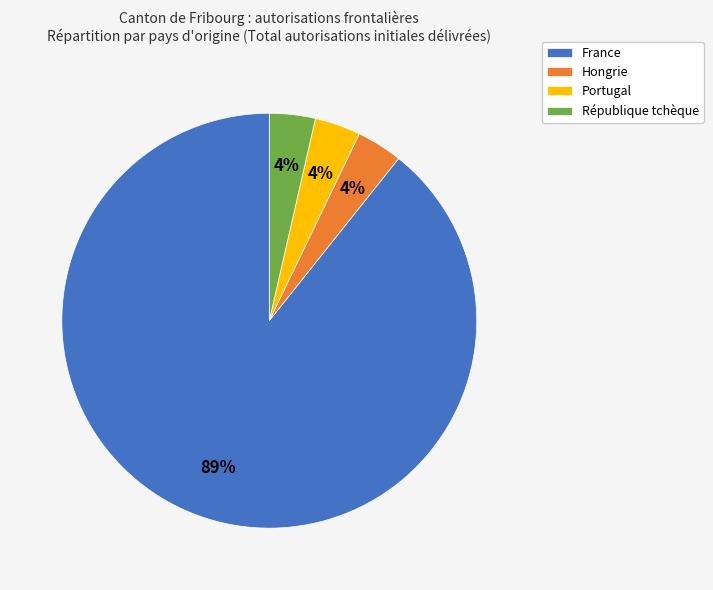

Does any single category account for the majority?

Yes